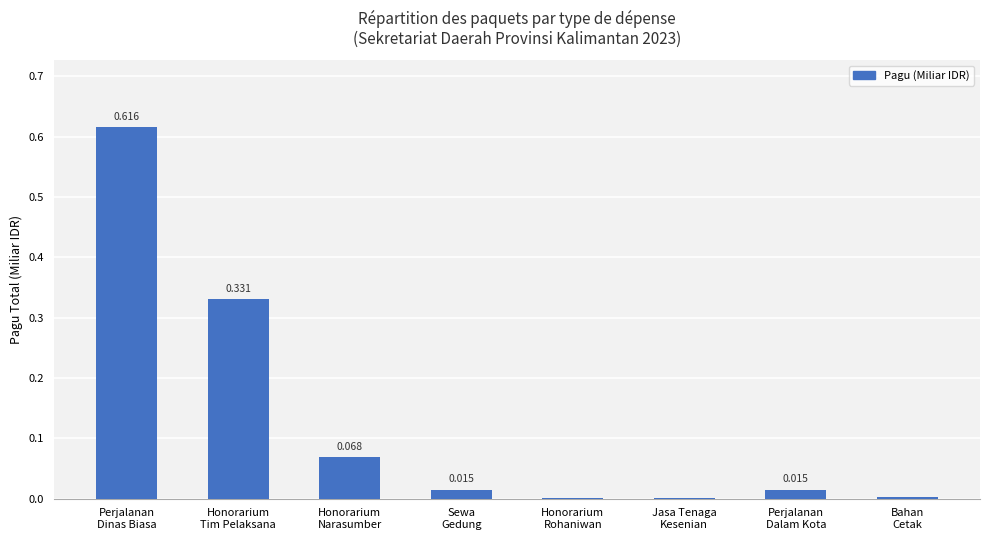

How many data points does each series have?

8